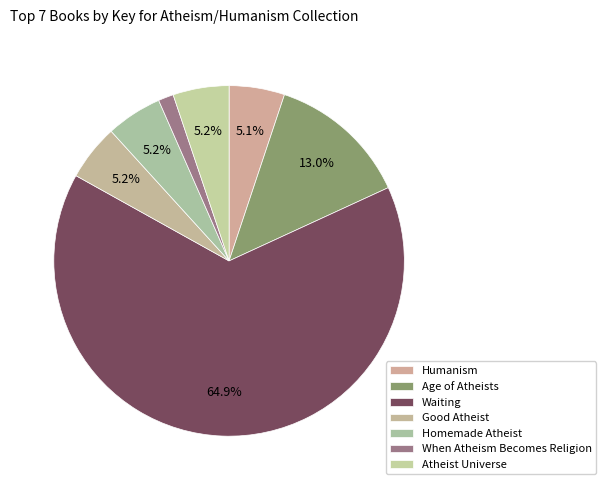

Which slice represents more than half of the pie?

Waiting